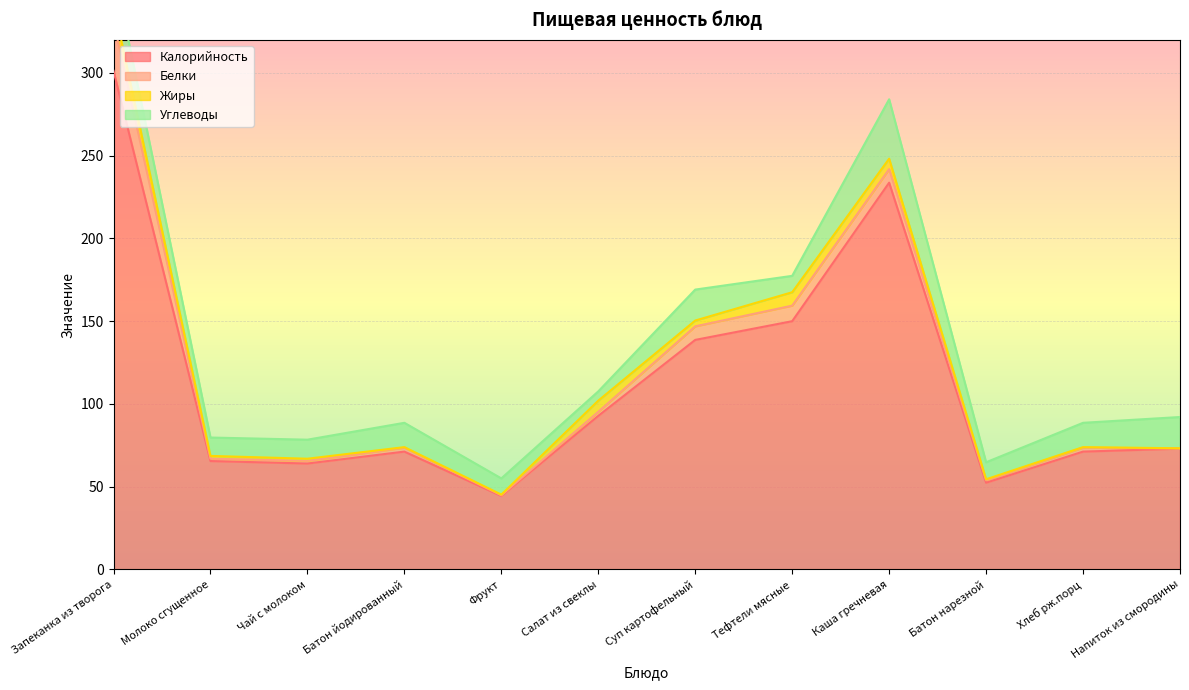

Is the value of Белки at Чай с молоком greater than the value of Калорийность at Напиток из смородины?

No